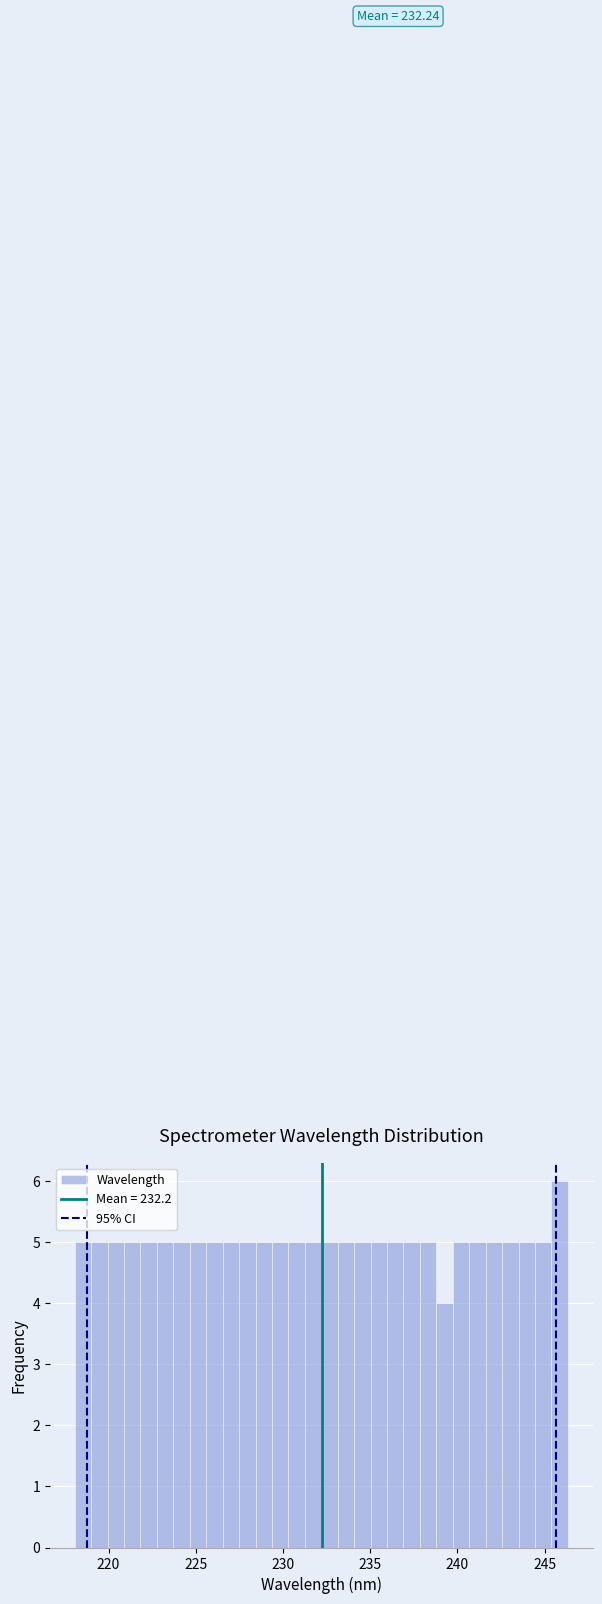

Around what value on the x-axis is the tallest bar? Give the approximate position of its centre, as read against the axis.

246.0